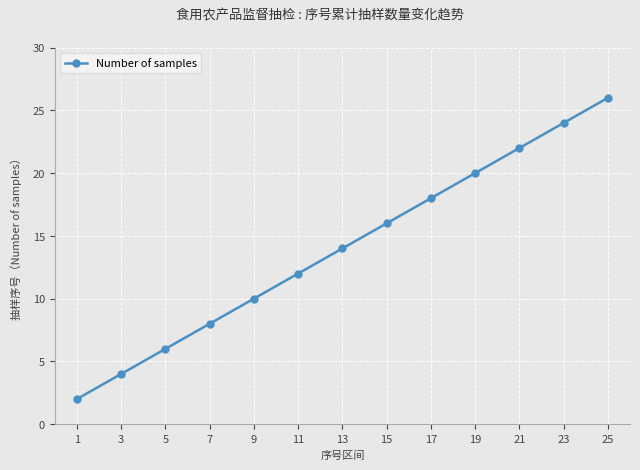

How many data points are less than 14?

6